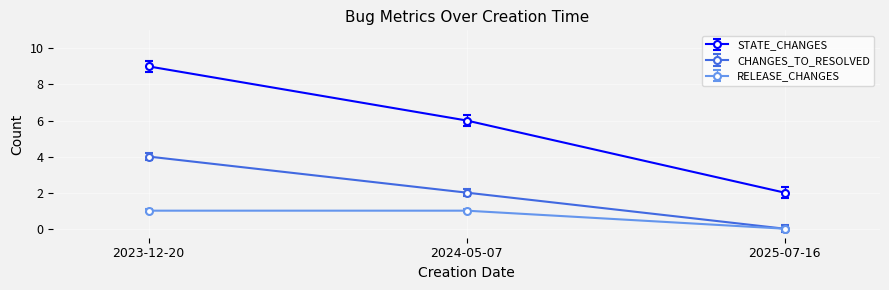

List the series in order of their peak value, lowest first.

RELEASE_CHANGES, CHANGES_TO_RESOLVED, STATE_CHANGES